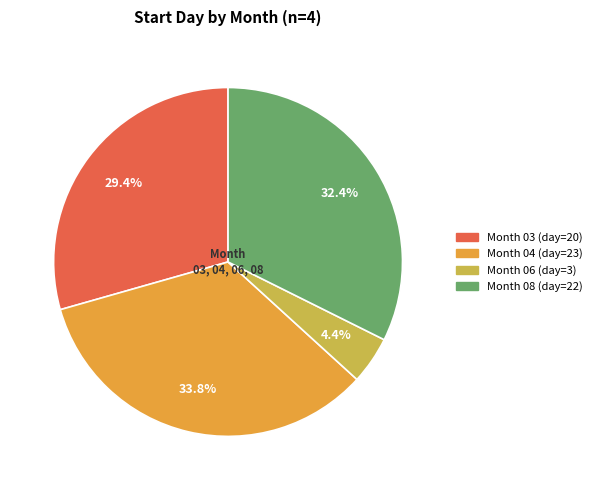

Is there any slice that represents more than half of the pie?

No